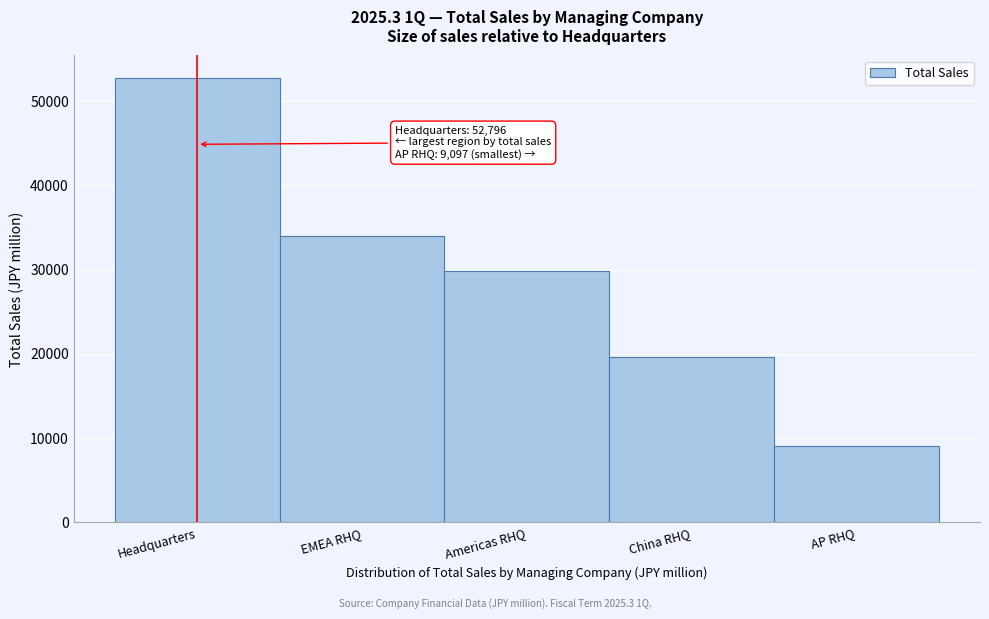

Reading left to right, what are all the values shown in this chart?

Headquarters=52796	EMEA RHQ=33988	Americas RHQ=29790	China RHQ=19654	AP RHQ=9097